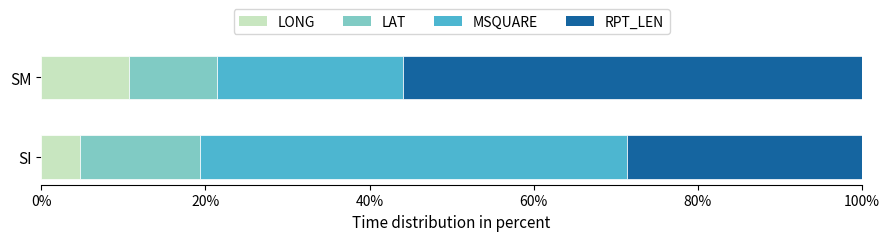

What is the maximum value for LONG?

10.7